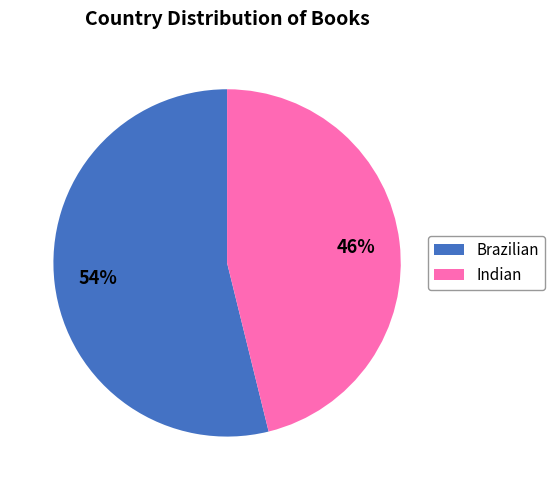

Rank the categories by value from lowest to highest.

Indian, Brazilian